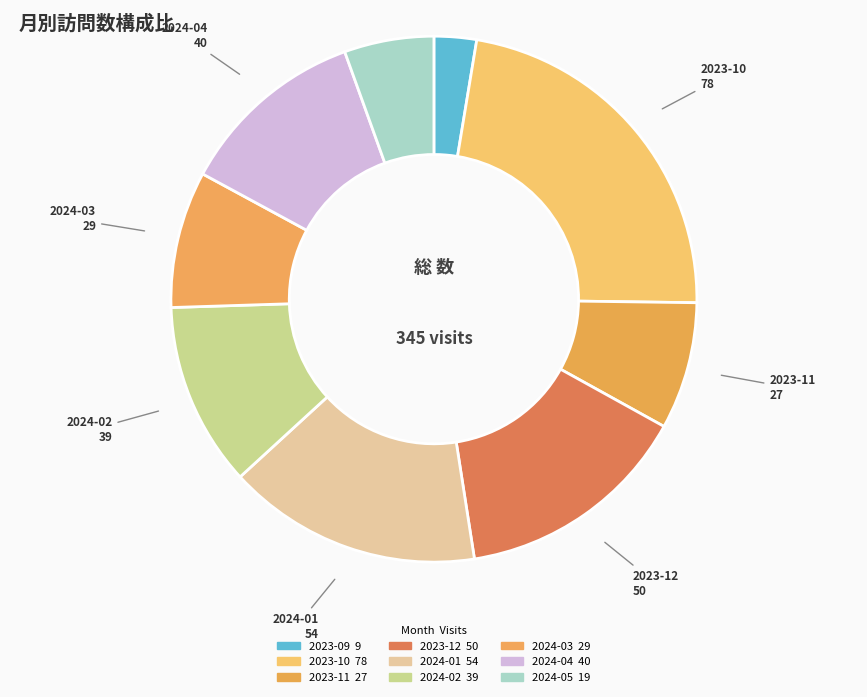

How many segments does this pie chart have?

9